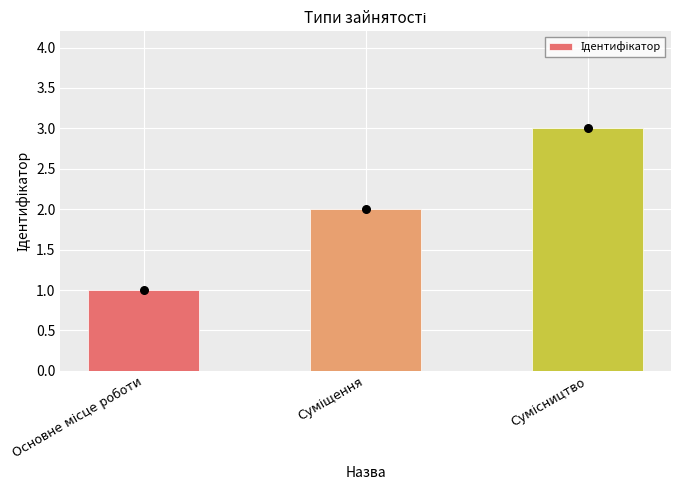

What is the change in value from Суміщення to Сумісництво?

+1